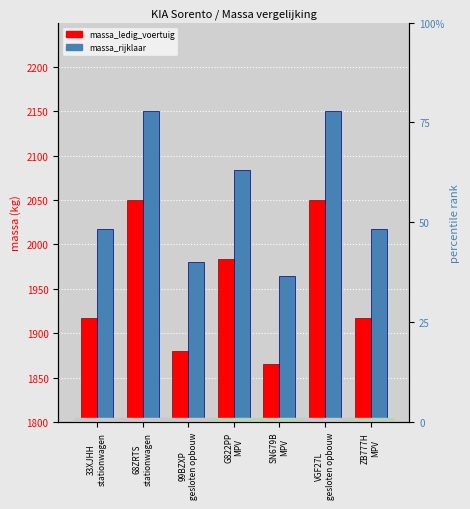

Which has a higher value, VGF27L
gesloten opbouw or G822PP
MPV?

VGF27L
gesloten opbouw